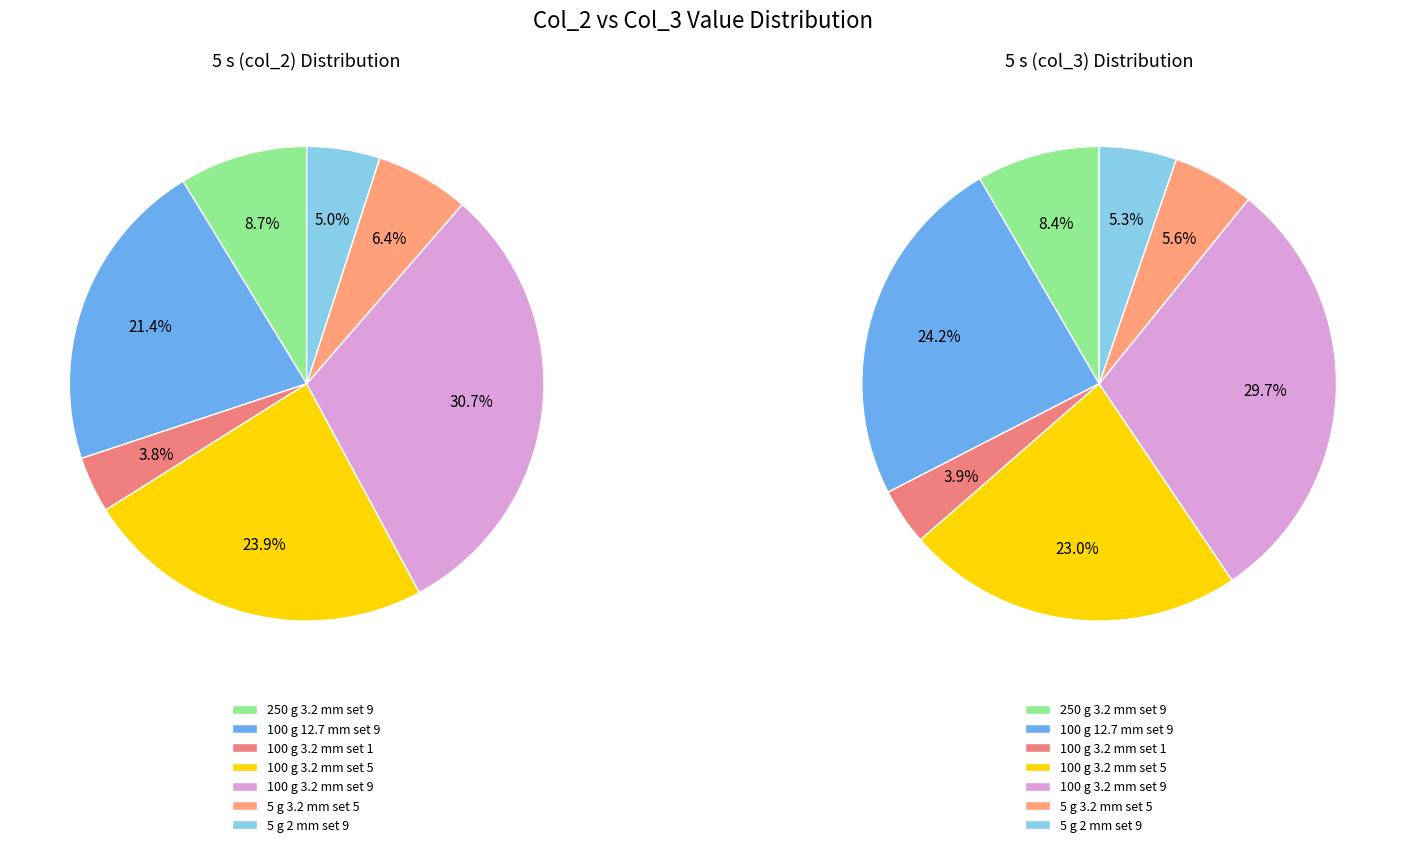

To the nearest percent, what is the difference between the 100 g 12.7 mm set 9 and 250 g 3.2 mm set 9 slice percentages?

16%